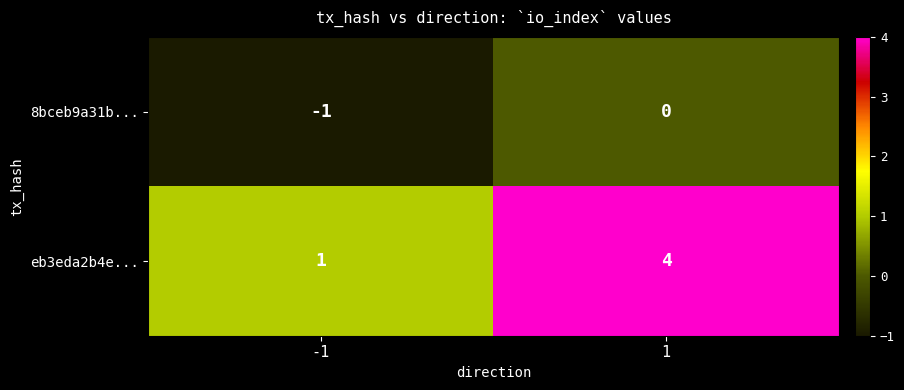

What is the sum of the eb3eda2b4e... values at 1 and -1?

5